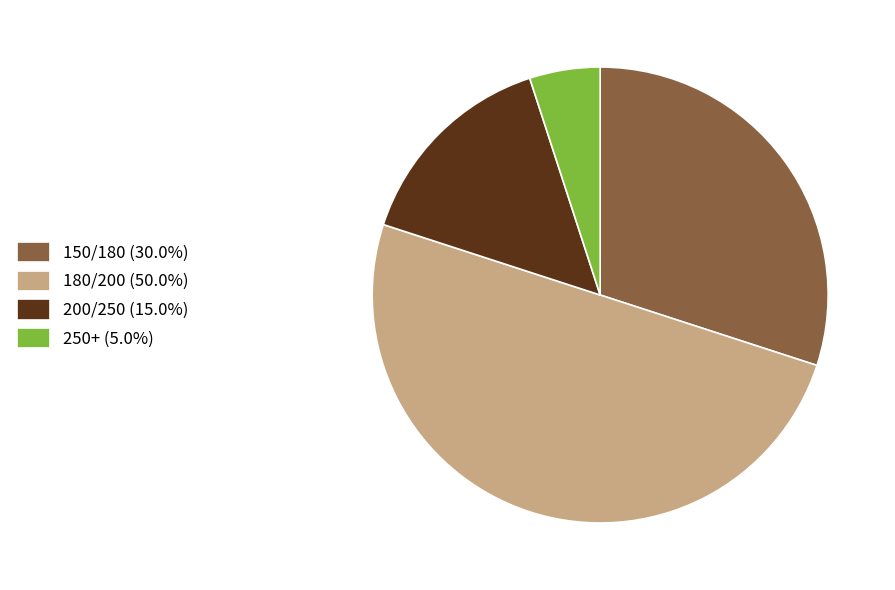

What is the ratio of the value at 200/250 to the value at 250+?

3.0